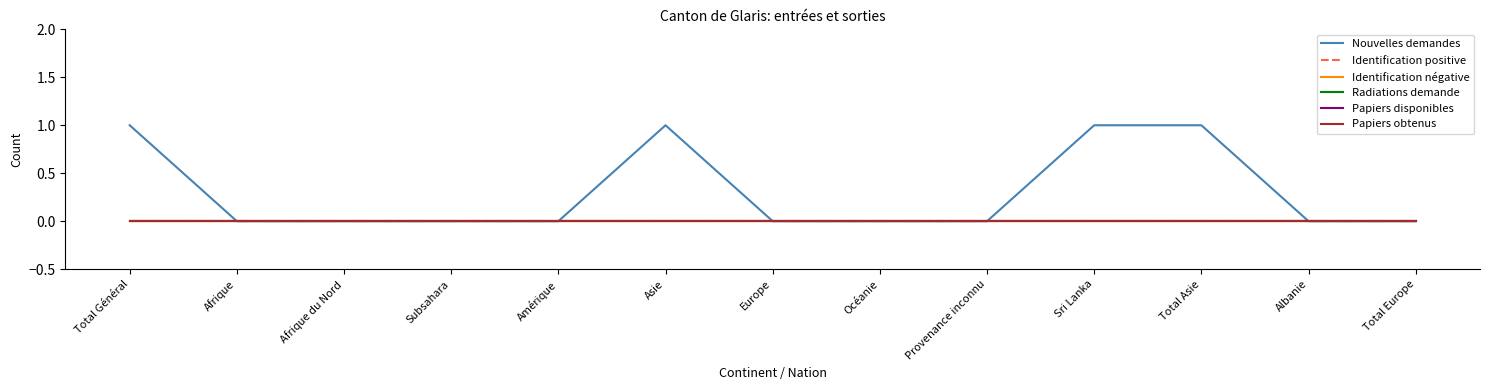

Is this an area chart (filled region under the line)?

No